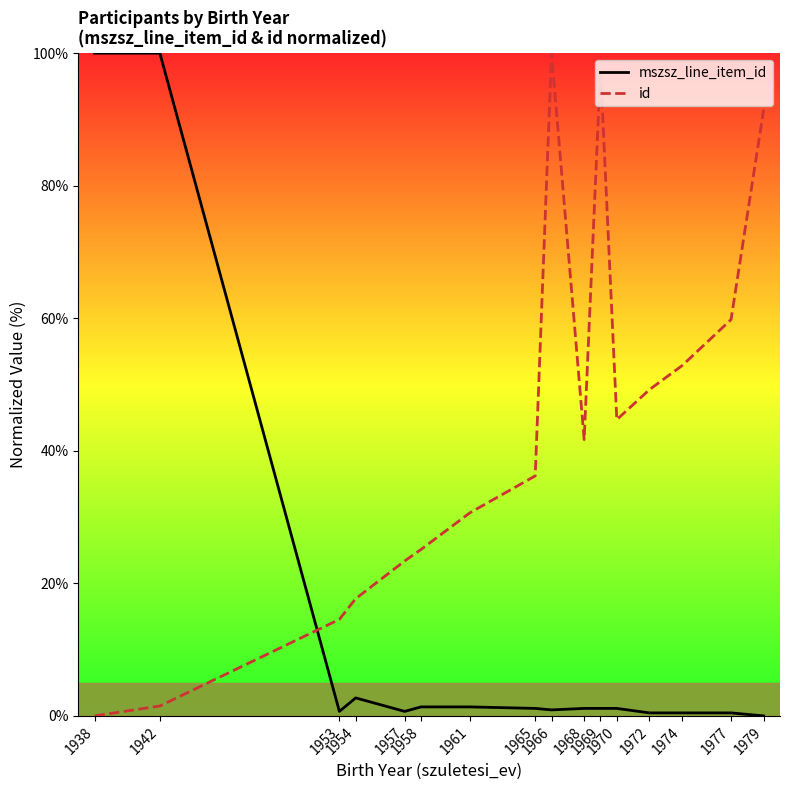

Between 1953 and 1968, which series saw the biggest shift?

id